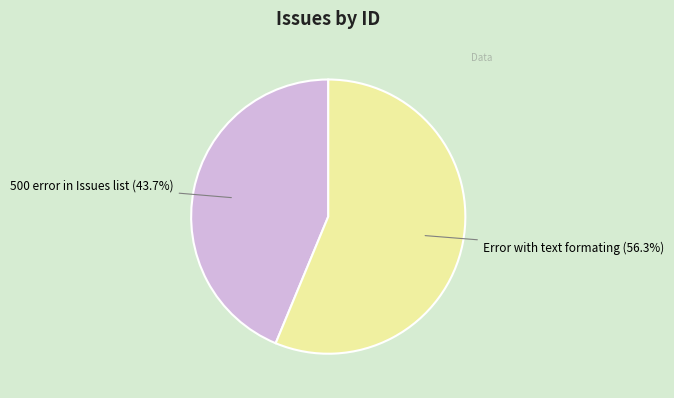

Which slice is the largest?

Error with text formating